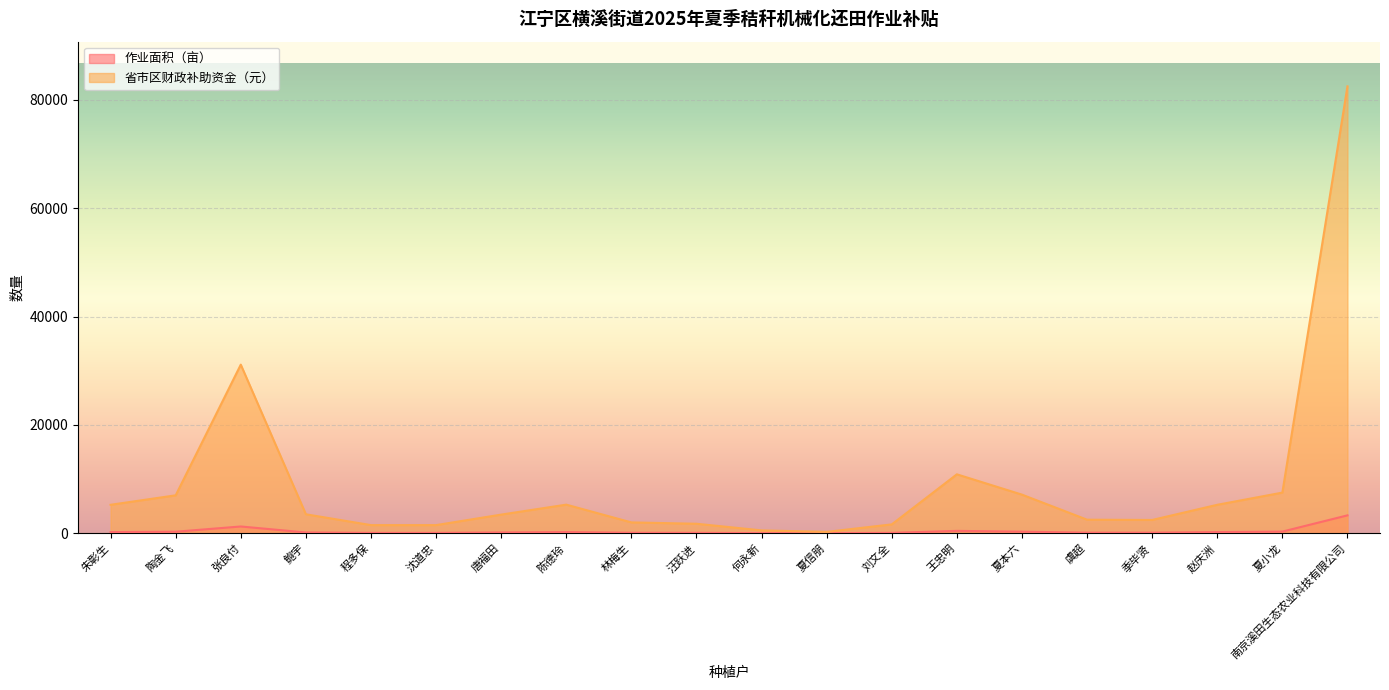

Which label corresponds to the largest value in the chart?

南京溪田生态农业科技有限公司